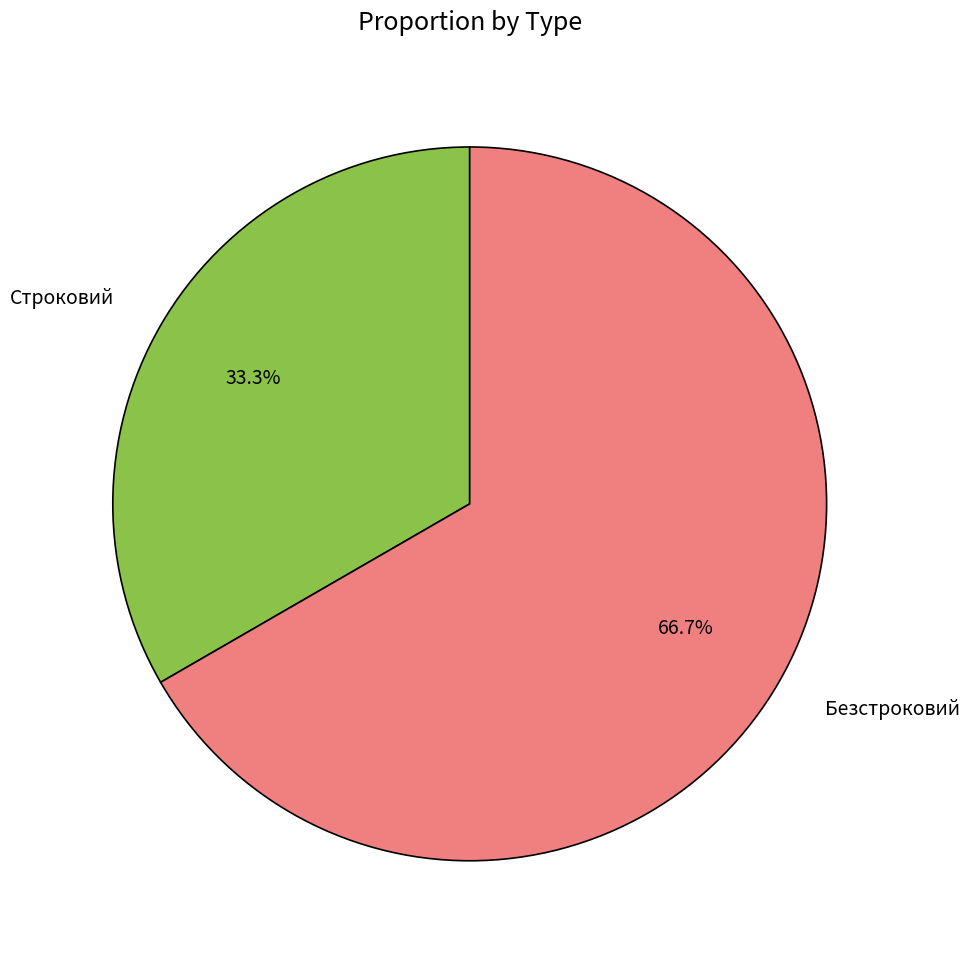

To the nearest percent, what is the average slice percentage?

50%